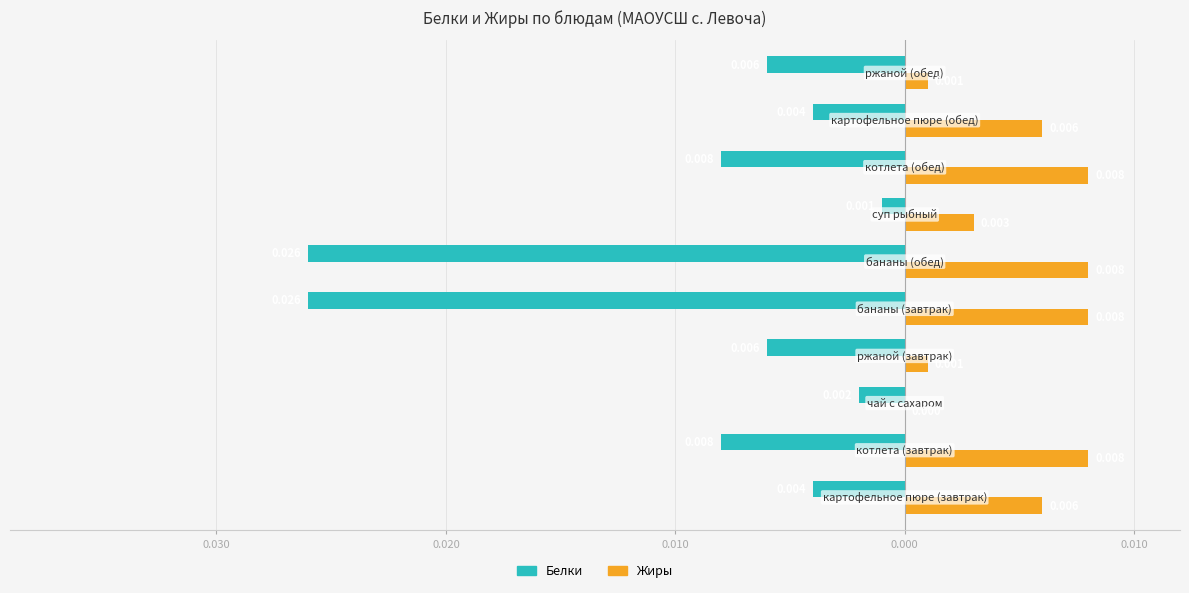

What are all the series names shown in the legend?

Белки, Жиры